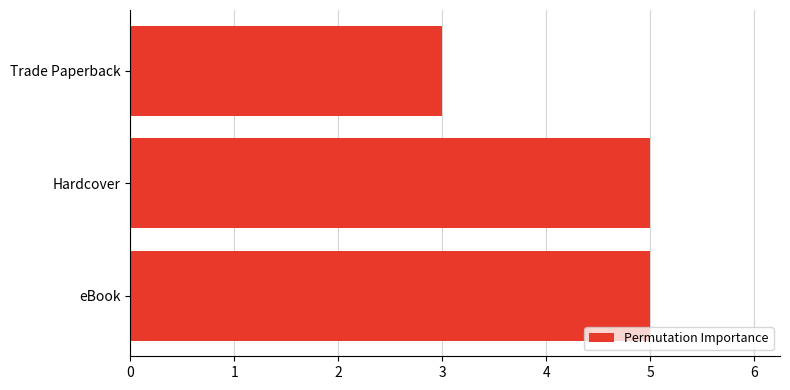

What is the average value?

4